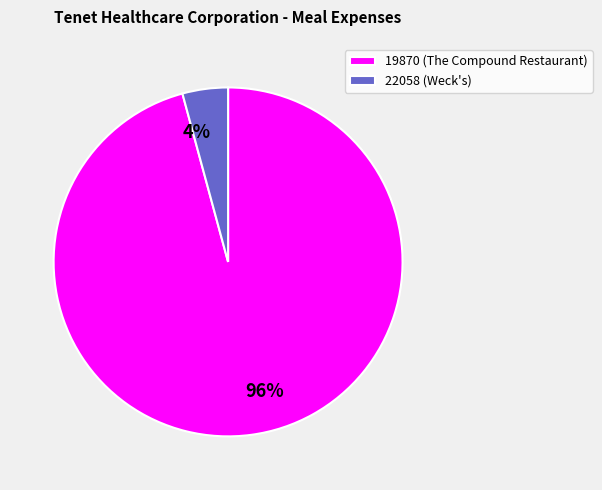

Count the number of slices in the pie.

2